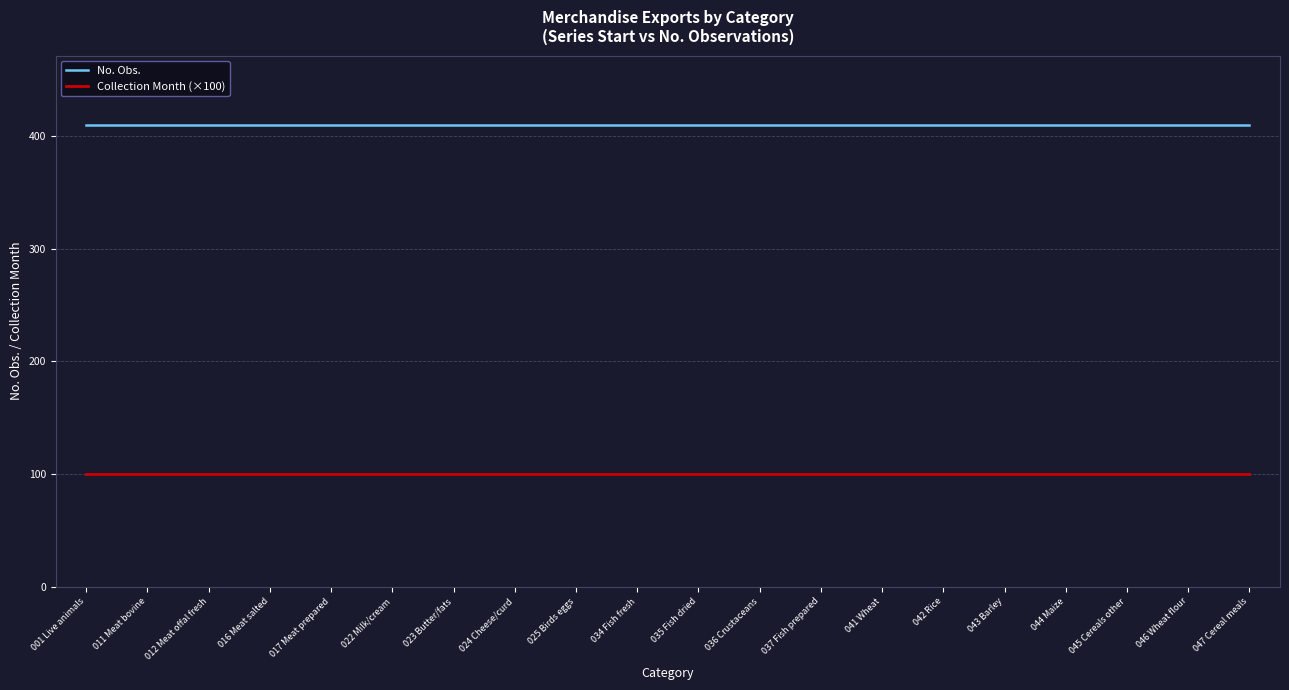

What is the spread (max minus min) of values at 001 Live animals?

310